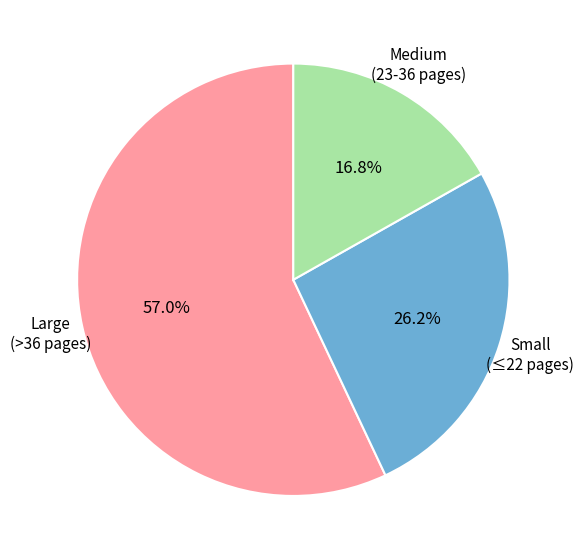

Does any single category account for the majority?

Yes